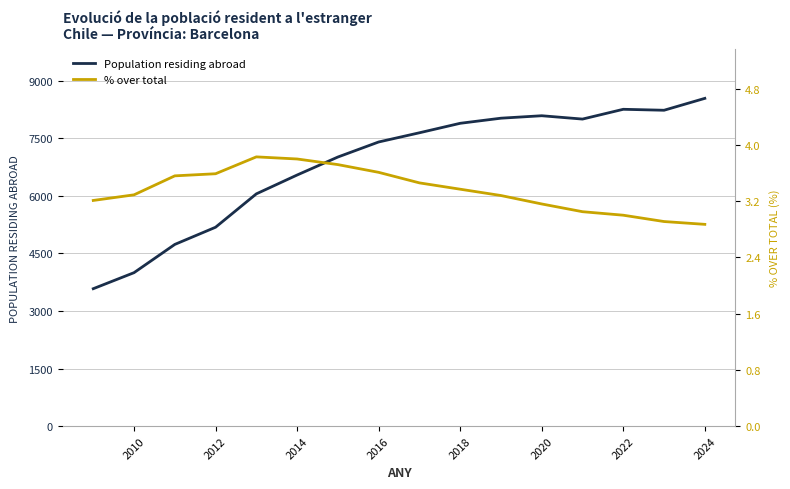

True or false: Population residing abroad and % over total intersect in this chart.

False